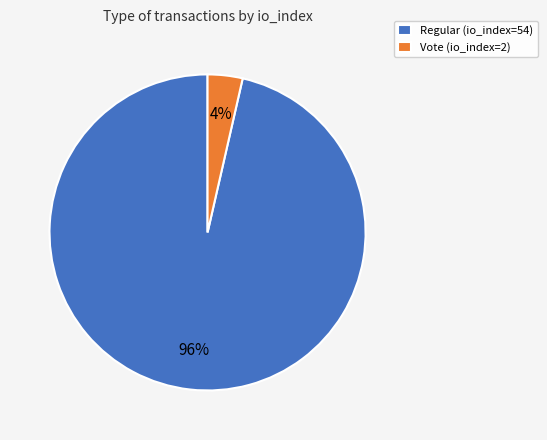

Count the number of slices in the pie.

2